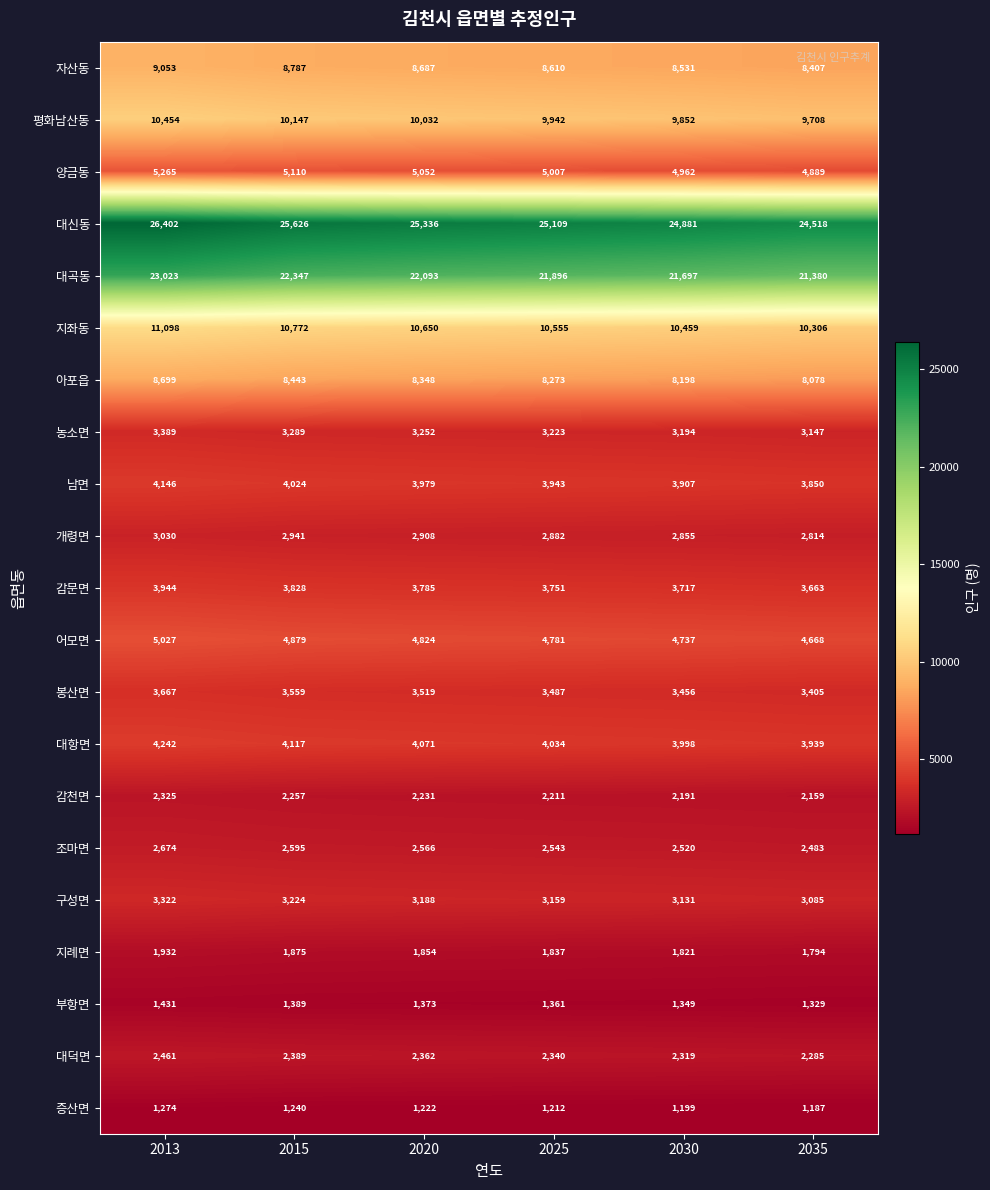

What is the spread (max minus min) of values at 2020?

24114